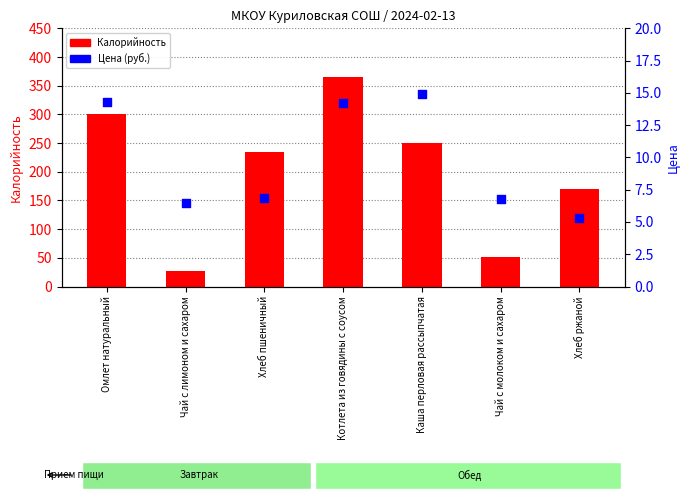

Is the value of Калорийность at Хлеб ржаной greater than the value of Цена at Омлет натуральный?

Yes